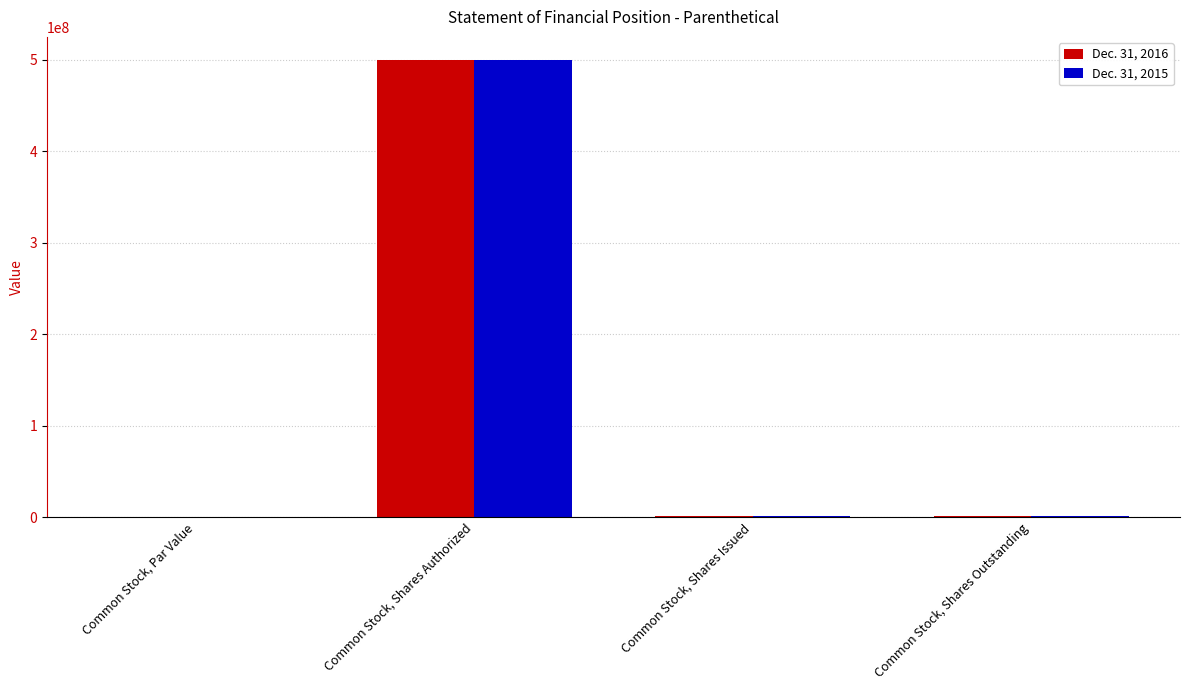

At which category is the sum across all series the highest?

Common Stock, Shares Authorized